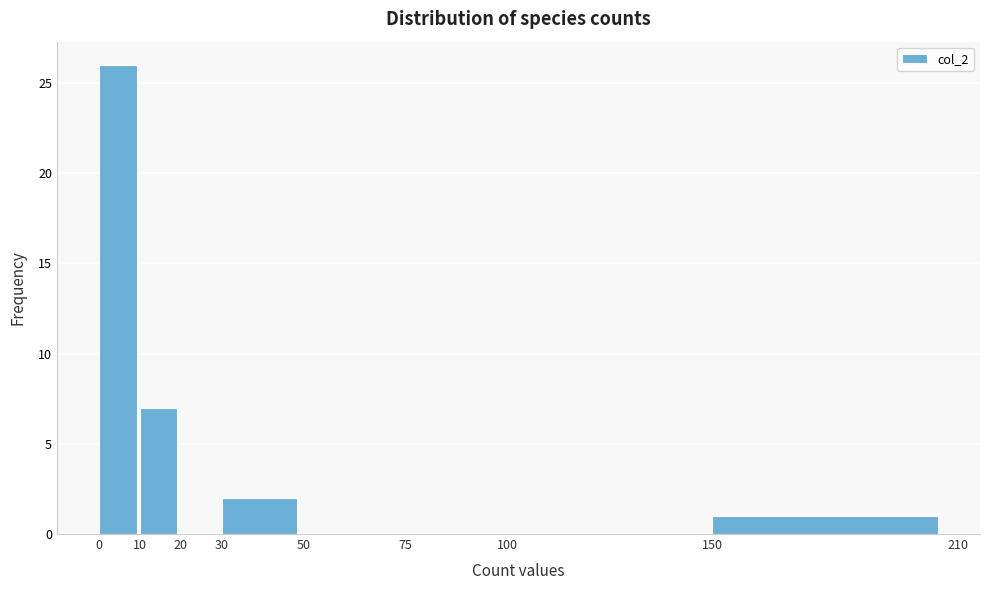

Reading left to right, list every bar in this chart as the range it spans on the x-axis followed by its height. The values are not printed on the chart, so give them approximately, as read against the axis.

0 to 10: 26
10 to 20: 7
20 to 30: 0
30 to 50: 2
50 to 75: 0
75 to 100: 0
100 to 150: 0
150 to 210: 1